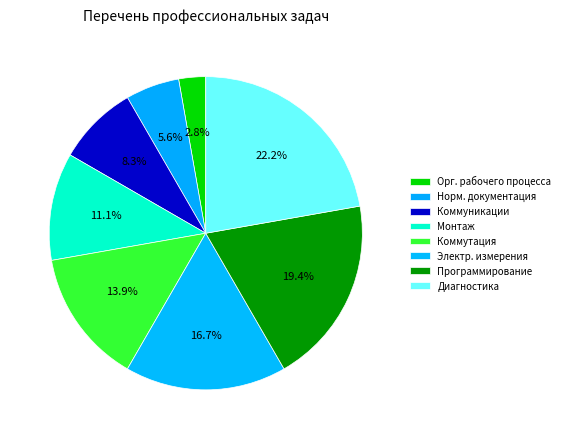

Rank the categories by value from highest to lowest.

Диагностика, Программирование, Электр. измерения, Коммутация, Монтаж, Коммуникации, Норм. документация, Орг. рабочего процесса